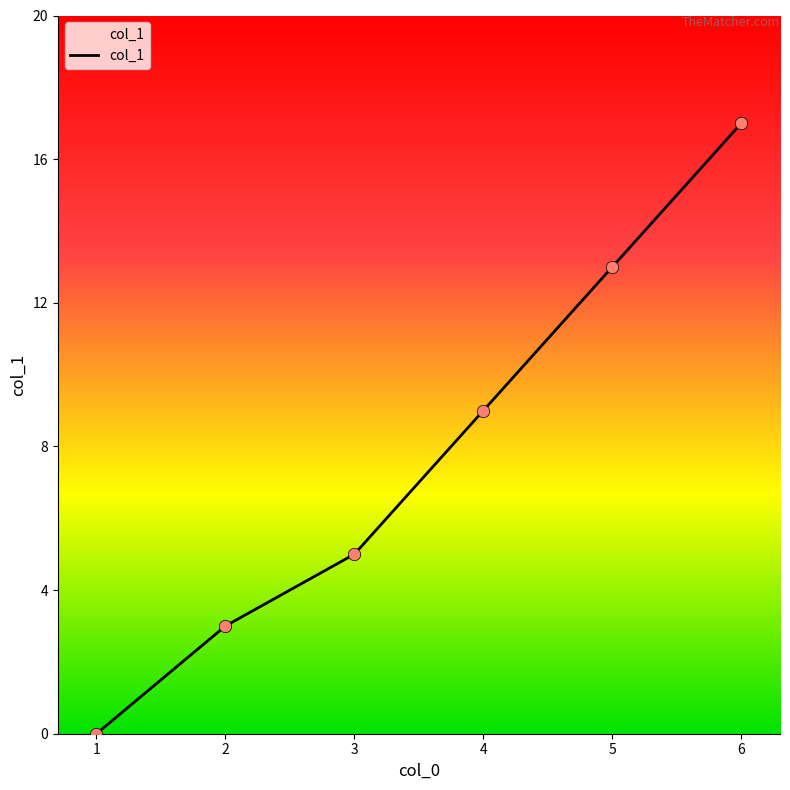

Approximately how many times larger is the value at 4 compared to 5?

0.7